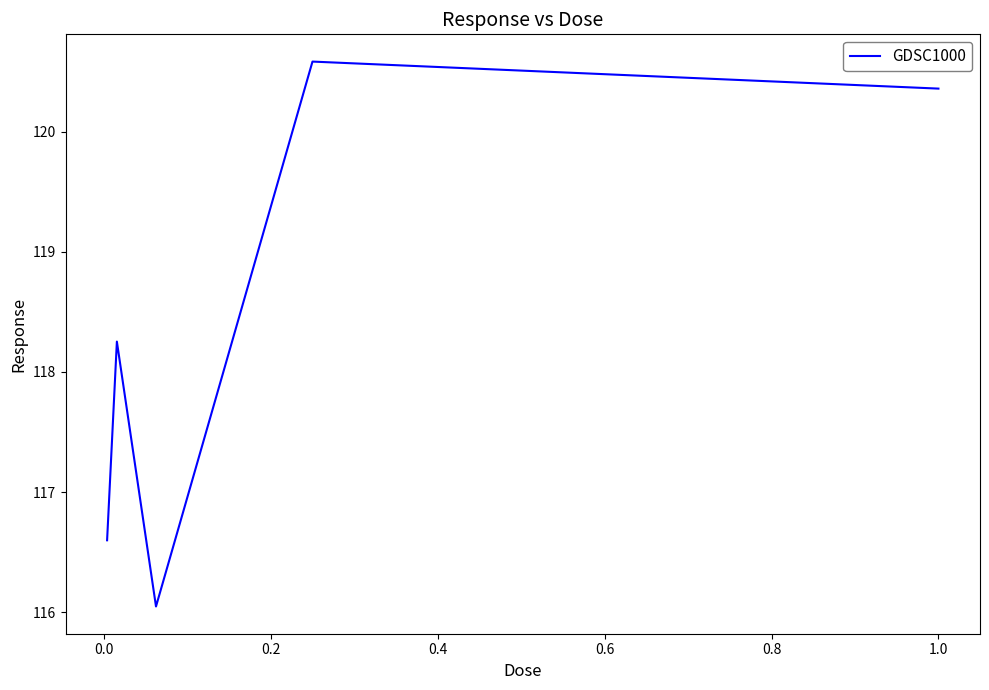

What is the maximum value shown in the chart?

120.6